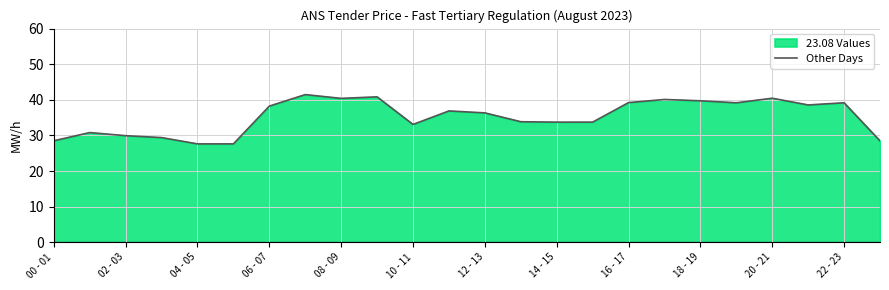

What is the change in value from 10 - 11 to 12 - 13?

+3.2